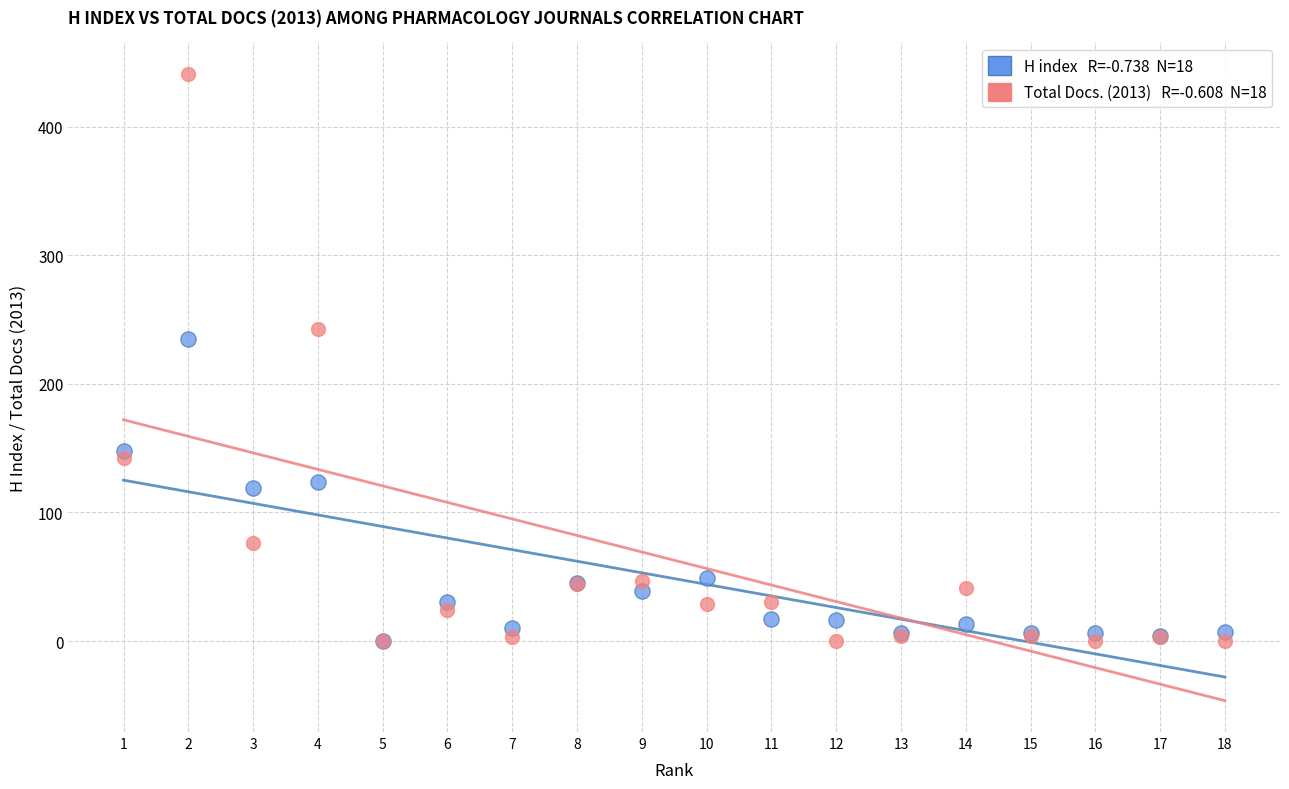

Across all series, what Y value is closest to 220?

235